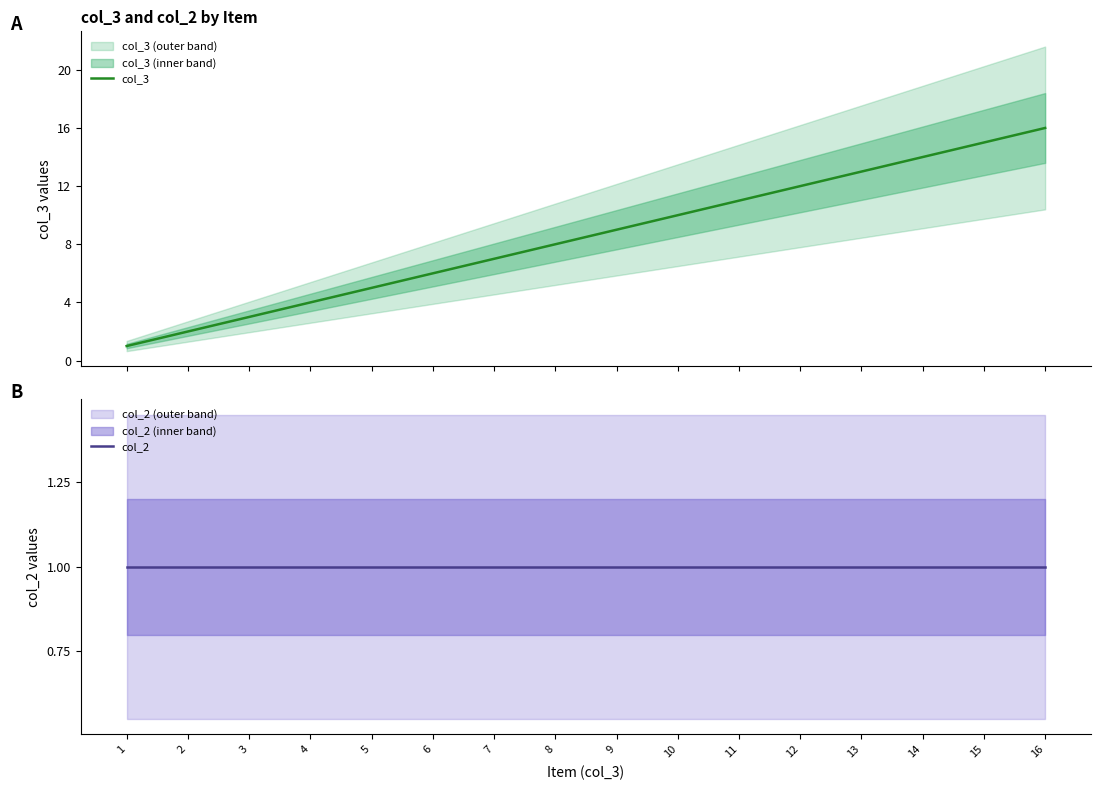

Which series has the largest range (max minus min)?

col_3